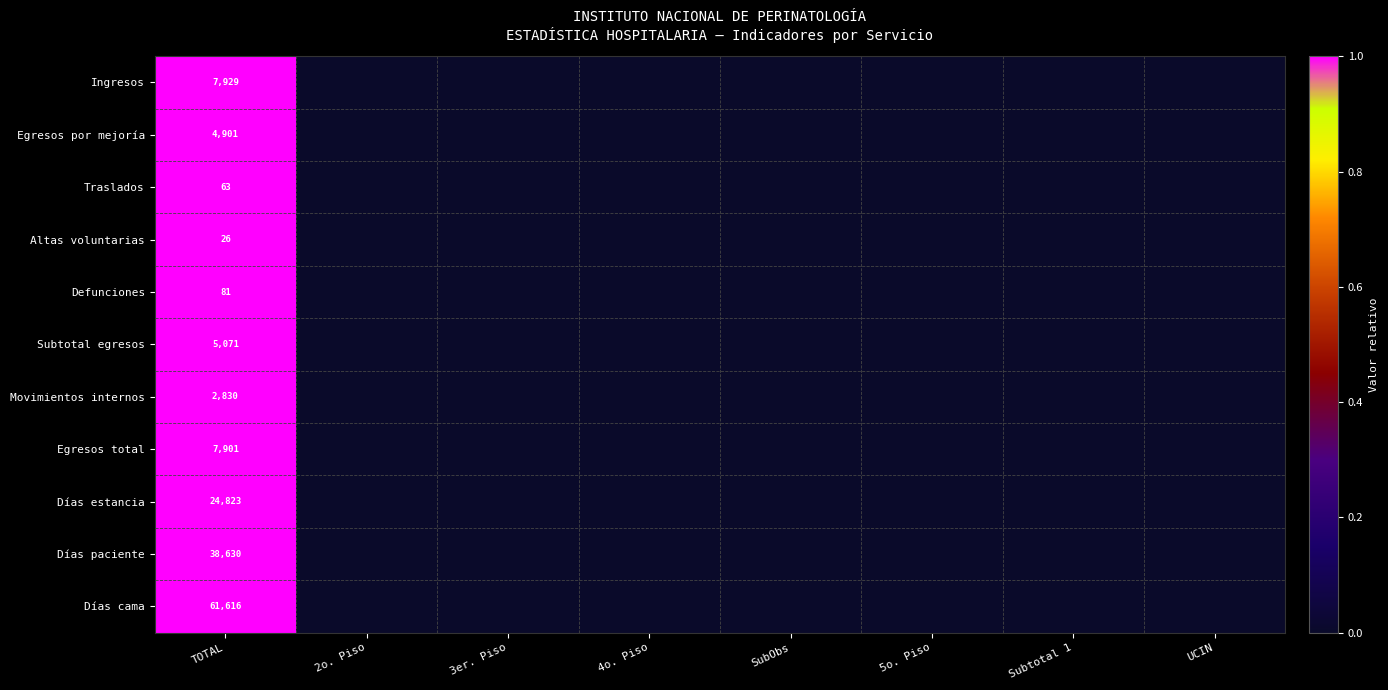

The value of Ingresos at TOTAL is 7929. True or false?

True